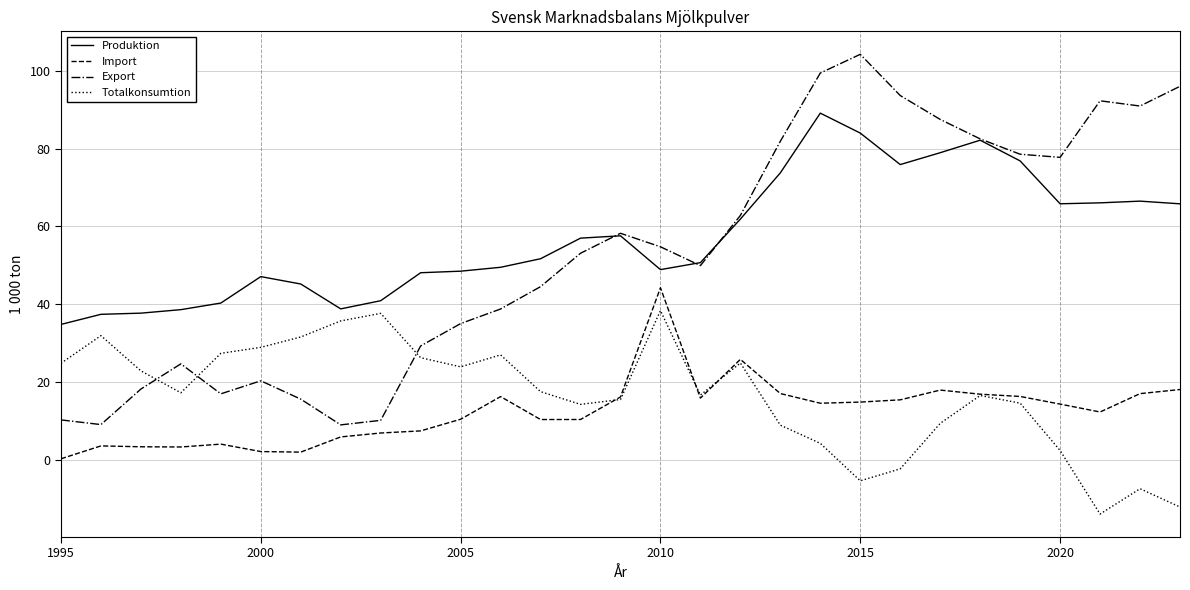

Does the chart have visible grid lines?

Yes